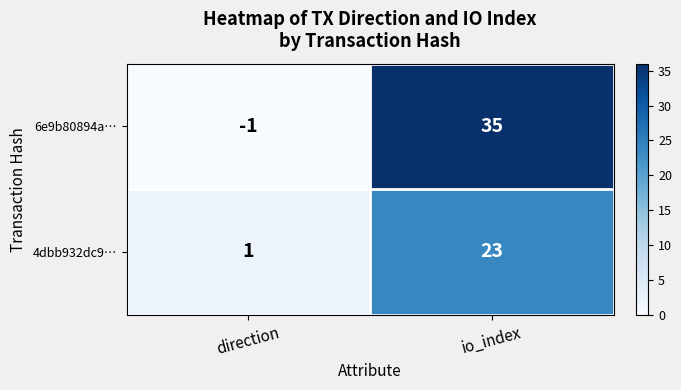

Rank the series by their average value, from highest to lowest.

6e9b80894a…, 4dbb932dc9…